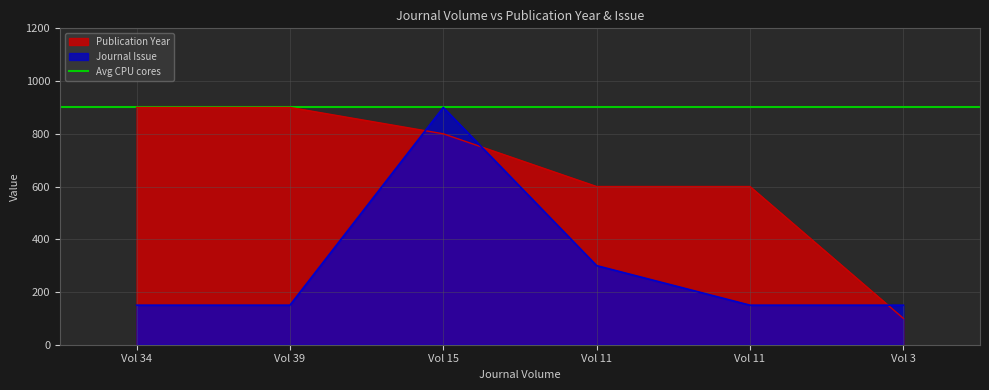

Rank the series at 15 from lowest to highest value.

Publication Year, Journal Issue